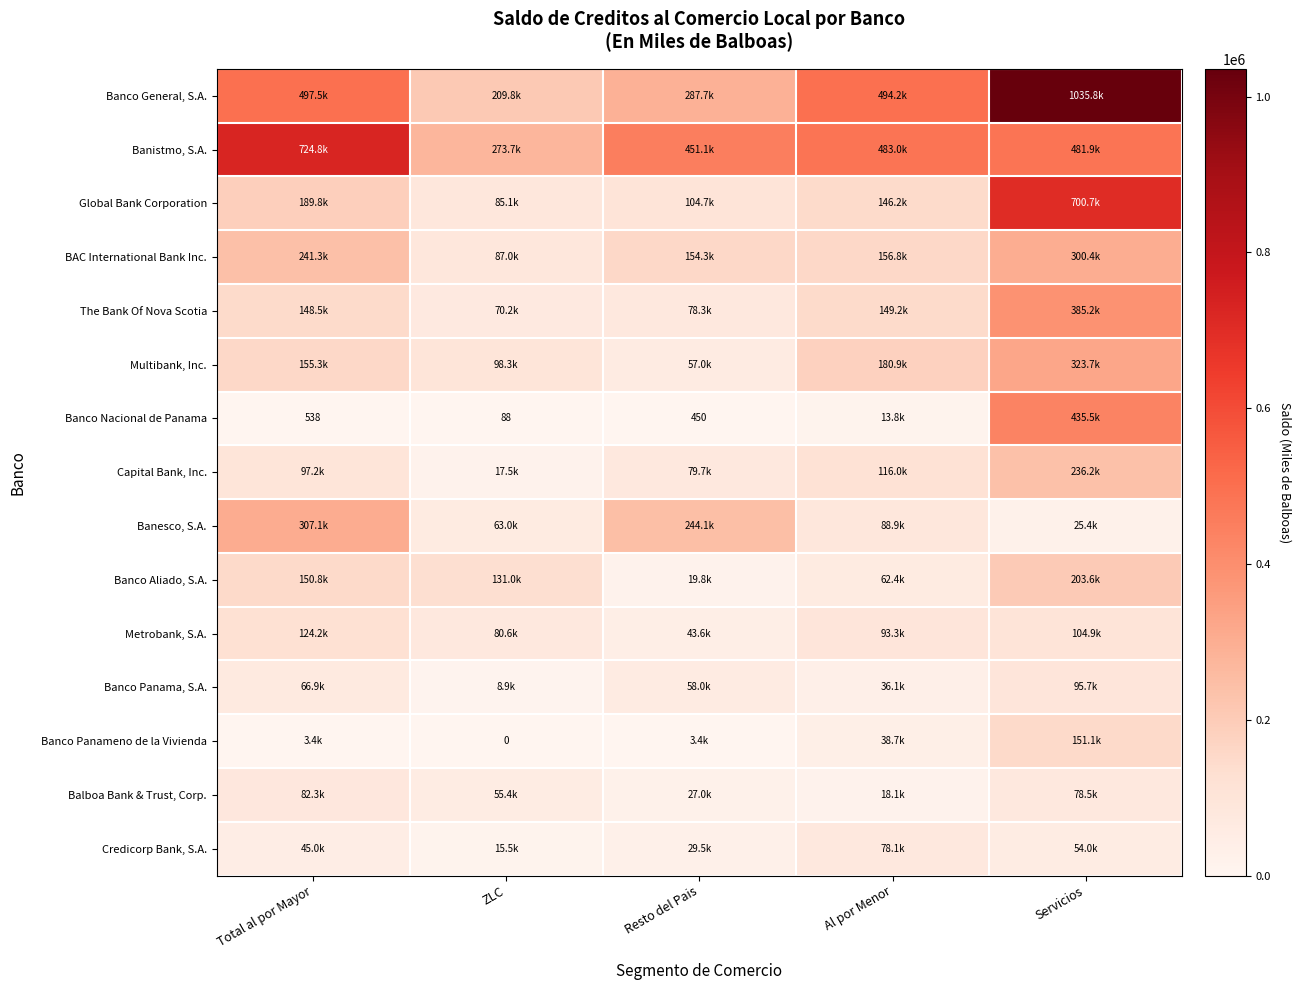

What is the average value of the Metrobank, S.A. series?

89303.4